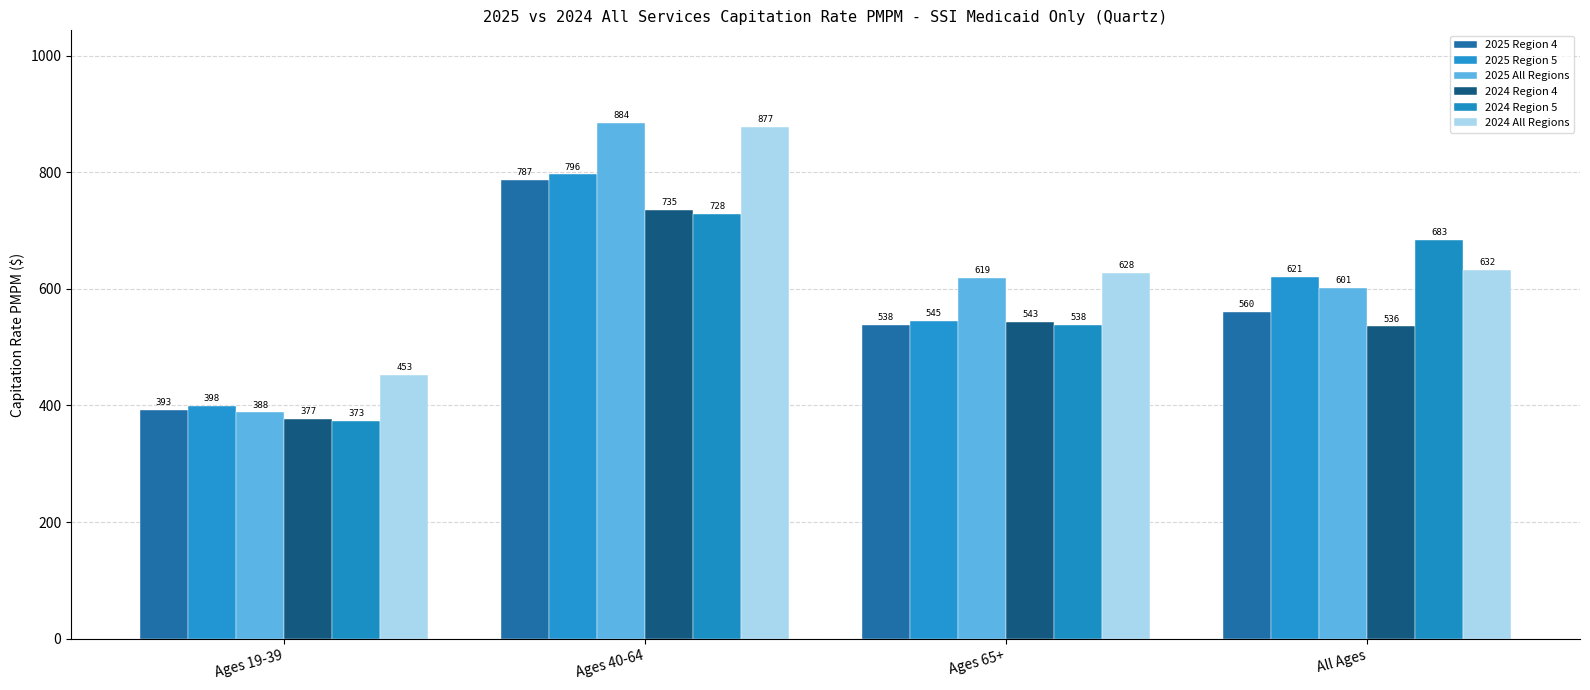

True or false: 2024 Region 4 has a value of 501.6 at Ages 19-39.

False